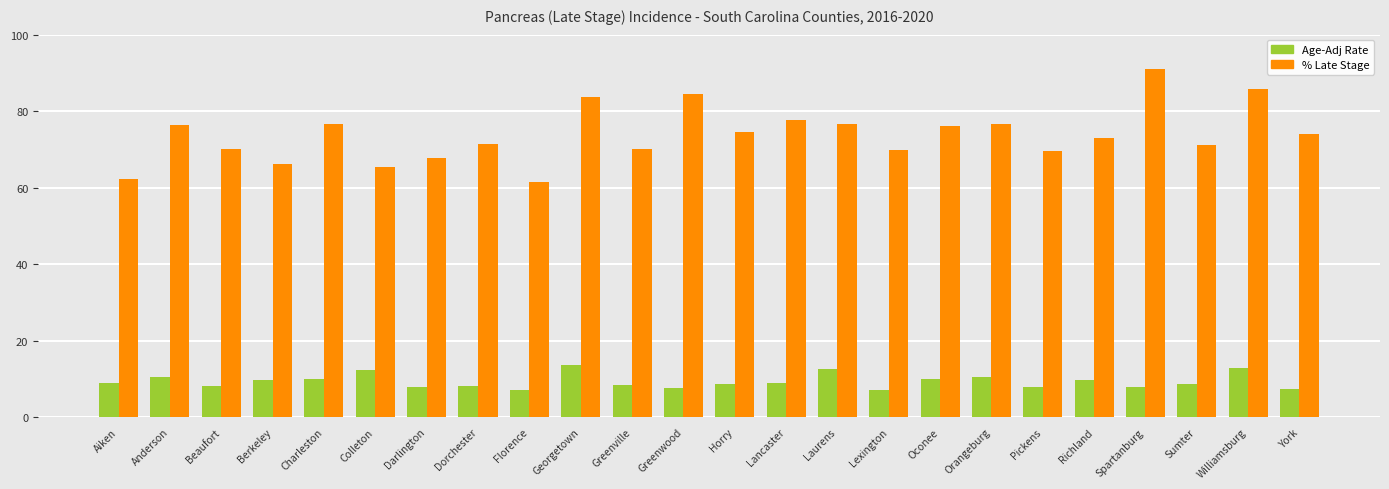

At which category does the chart reach its peak across all series?

Spartanburg